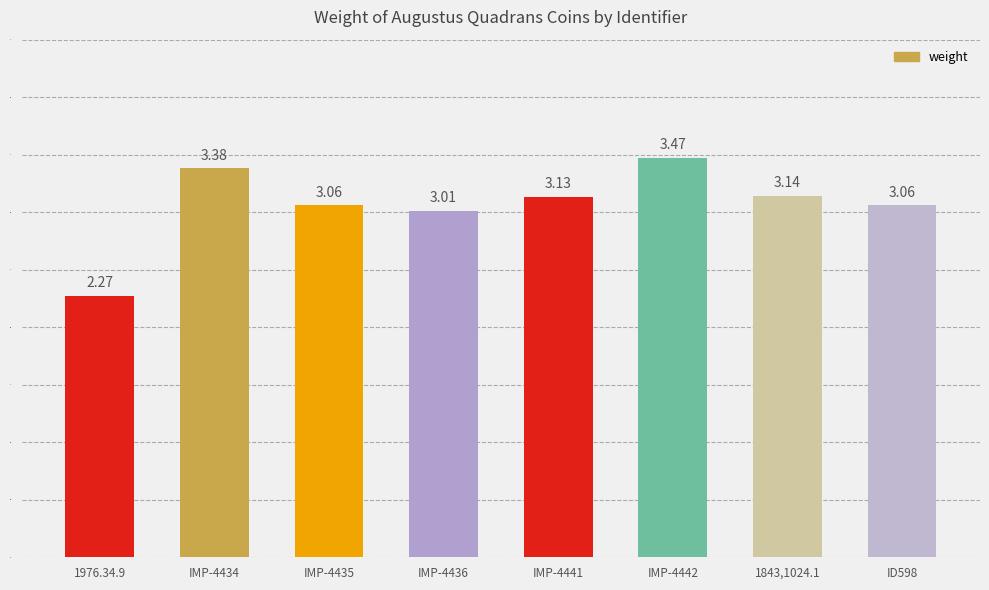

What is the sum of all values?

24.5